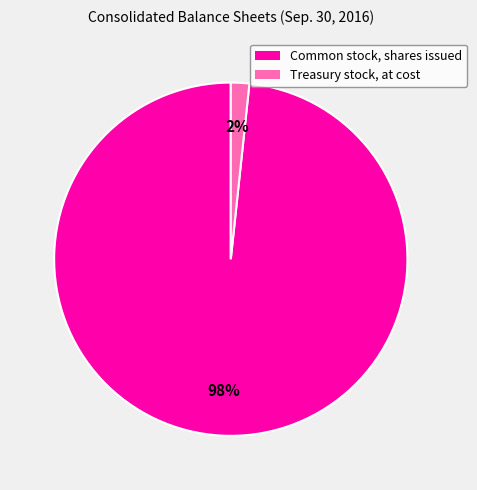

Which category accounts for the majority?

Common stock, shares issued